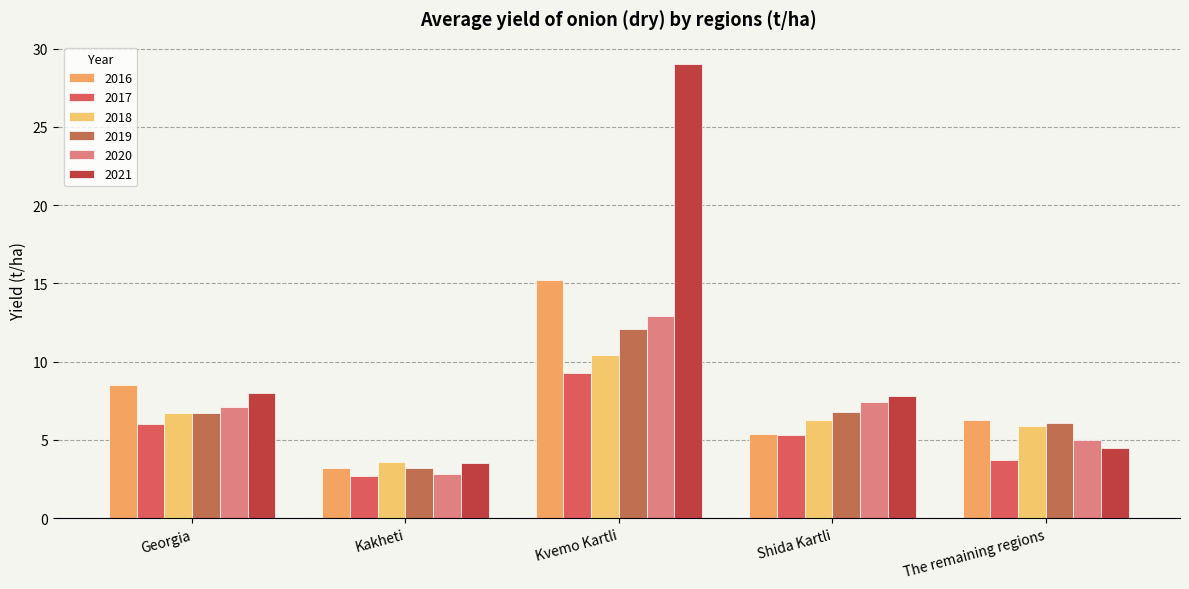

True or false: 2020 has a value of 2.8 at Kakheti.

True